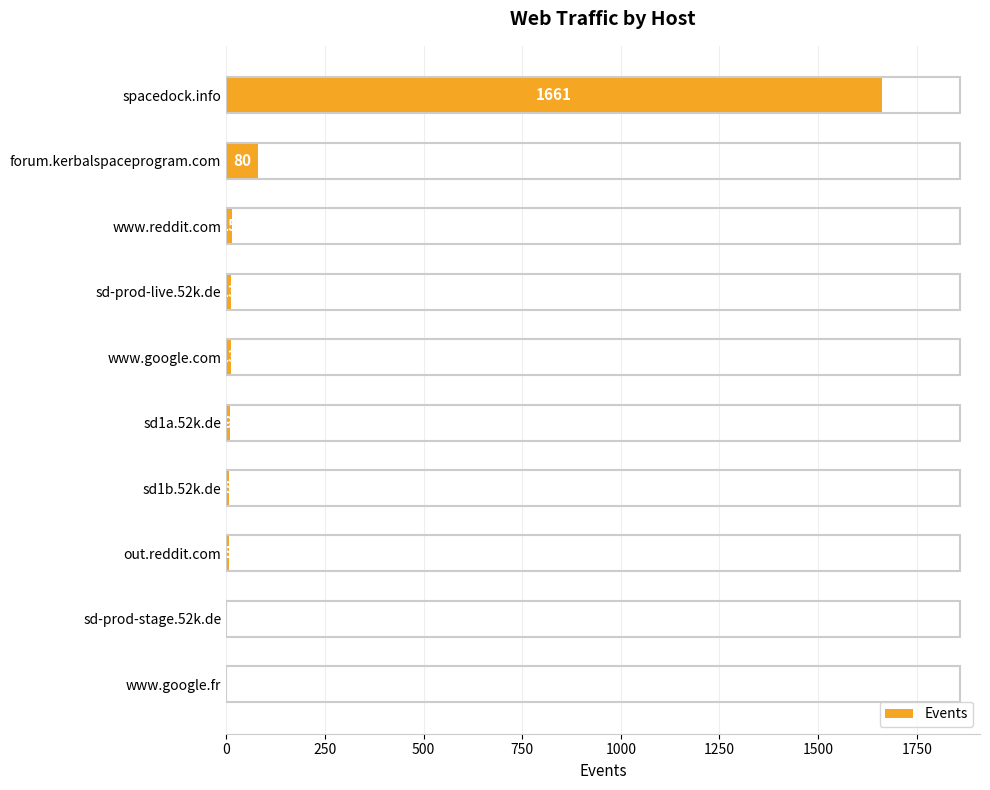

Are the bars horizontal?

Yes